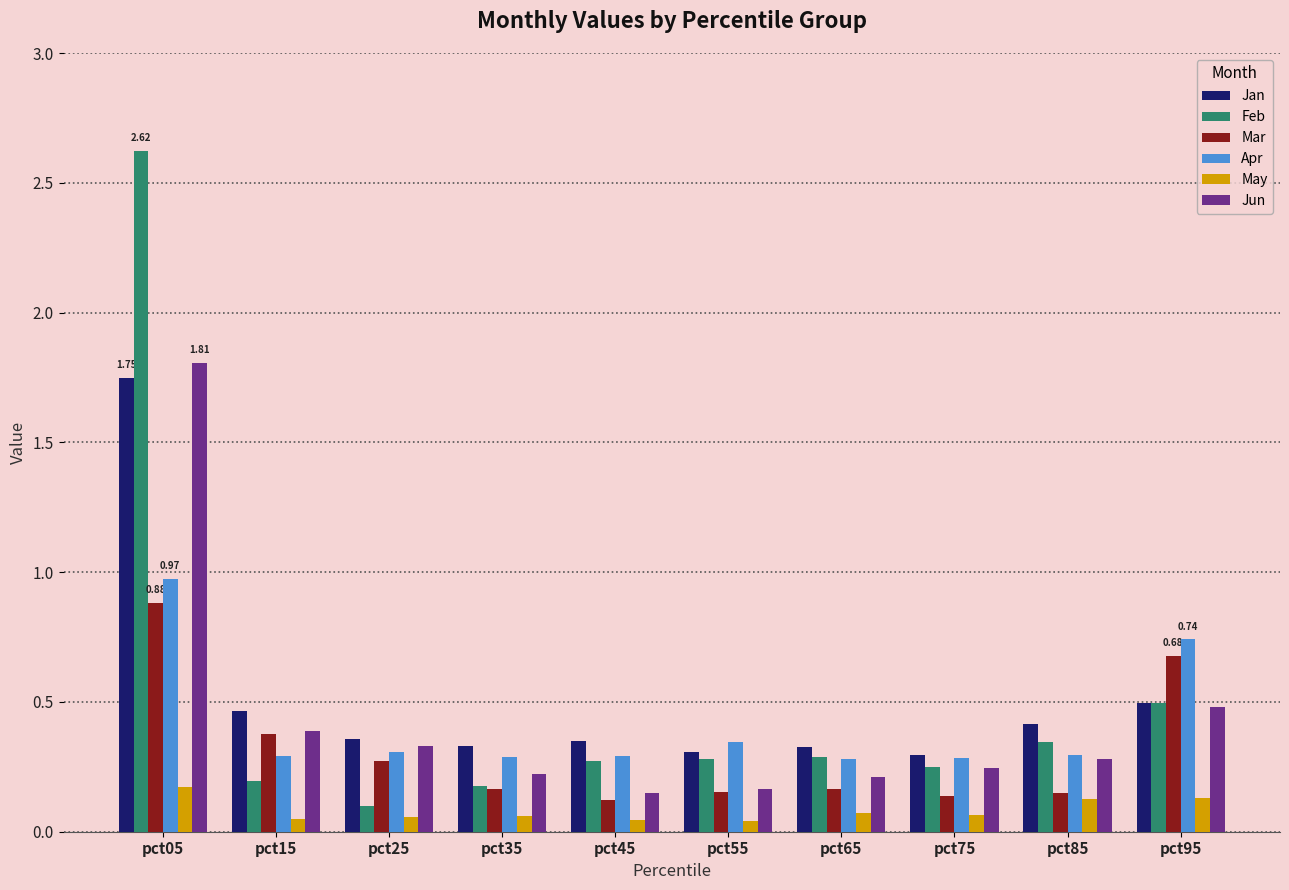

Which series has the widest spread of values?

Feb